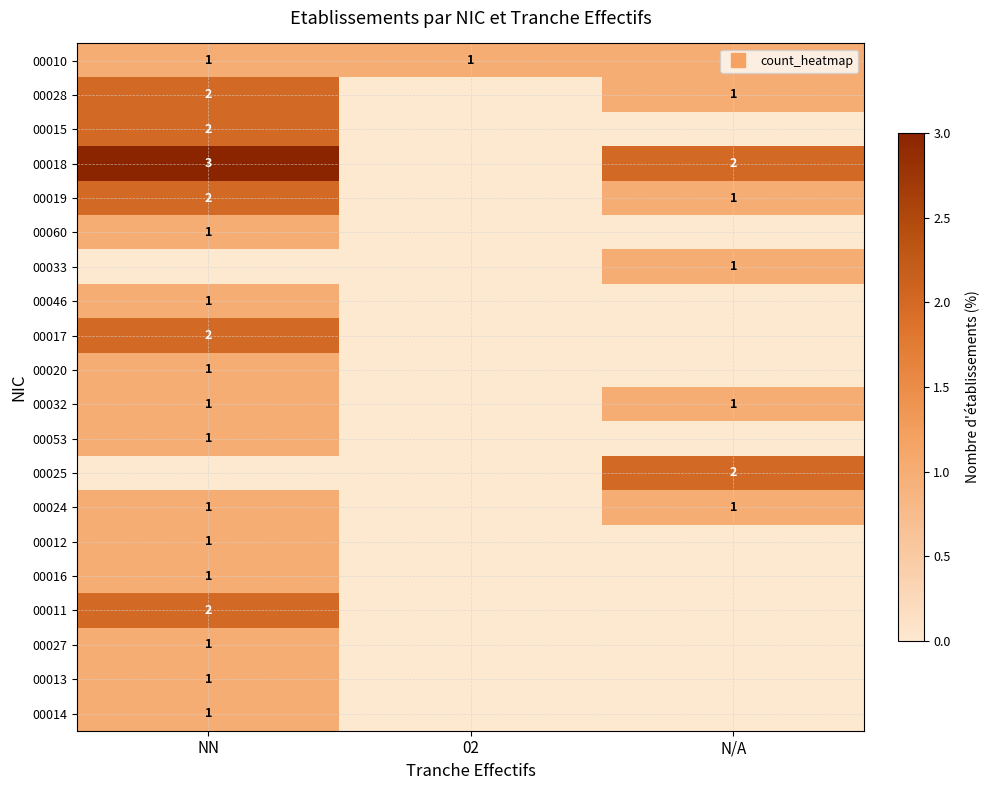

Rank the series by their maximum value, from highest to lowest.

00018, 00028, 00015, 00019, 00017, 00025, 00011, 00010, 00060, 00033, 00046, 00020, 00032, 00053, 00024, 00012, 00016, 00027, 00013, 00014